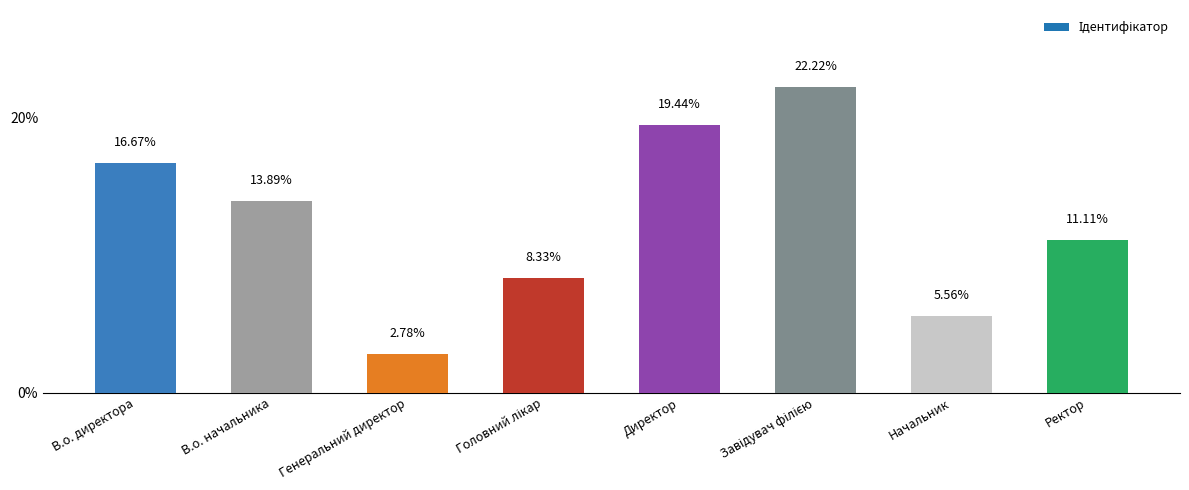

How many data points are above 13?

4